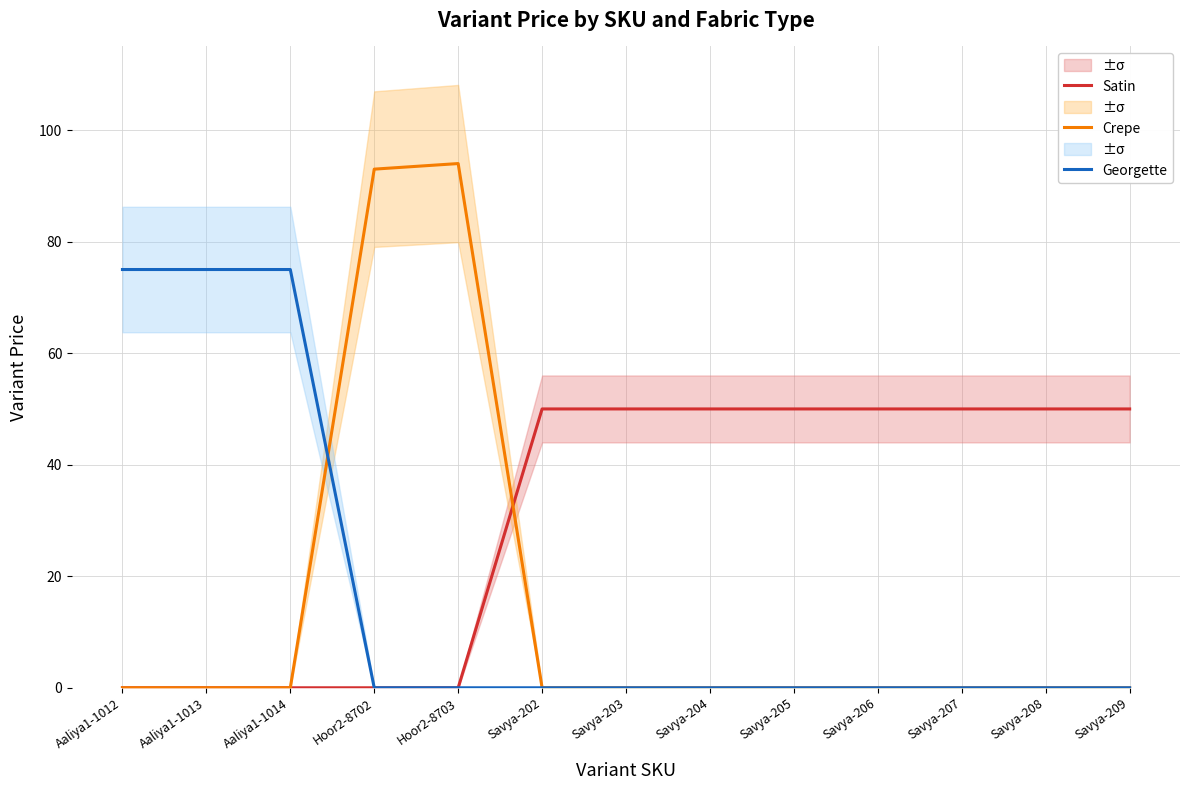

What is the total value across all series at Savya-202?

50